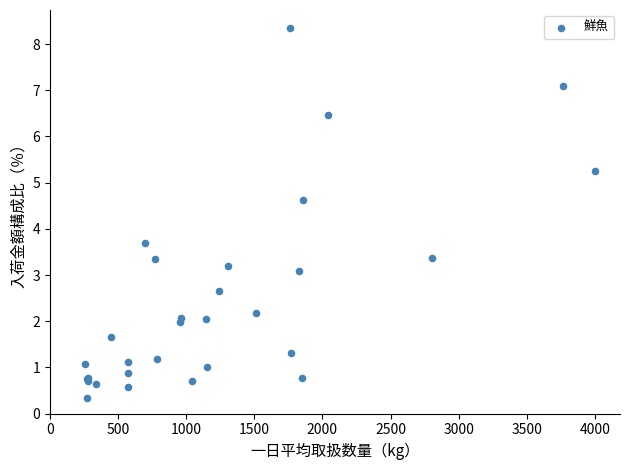

What Y value in the scatter plot is closest to 4?

3.7